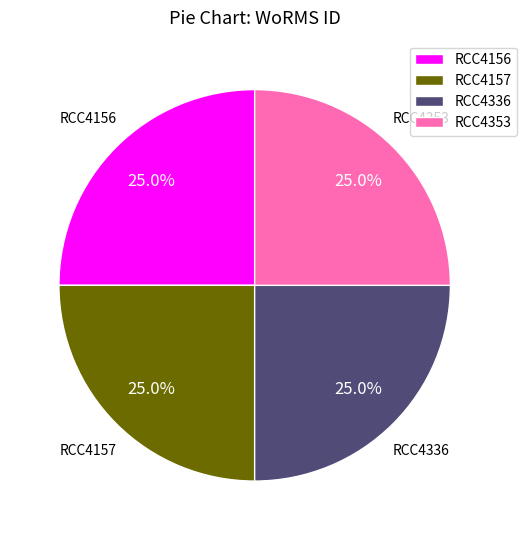

How many slices are in this pie chart?

4